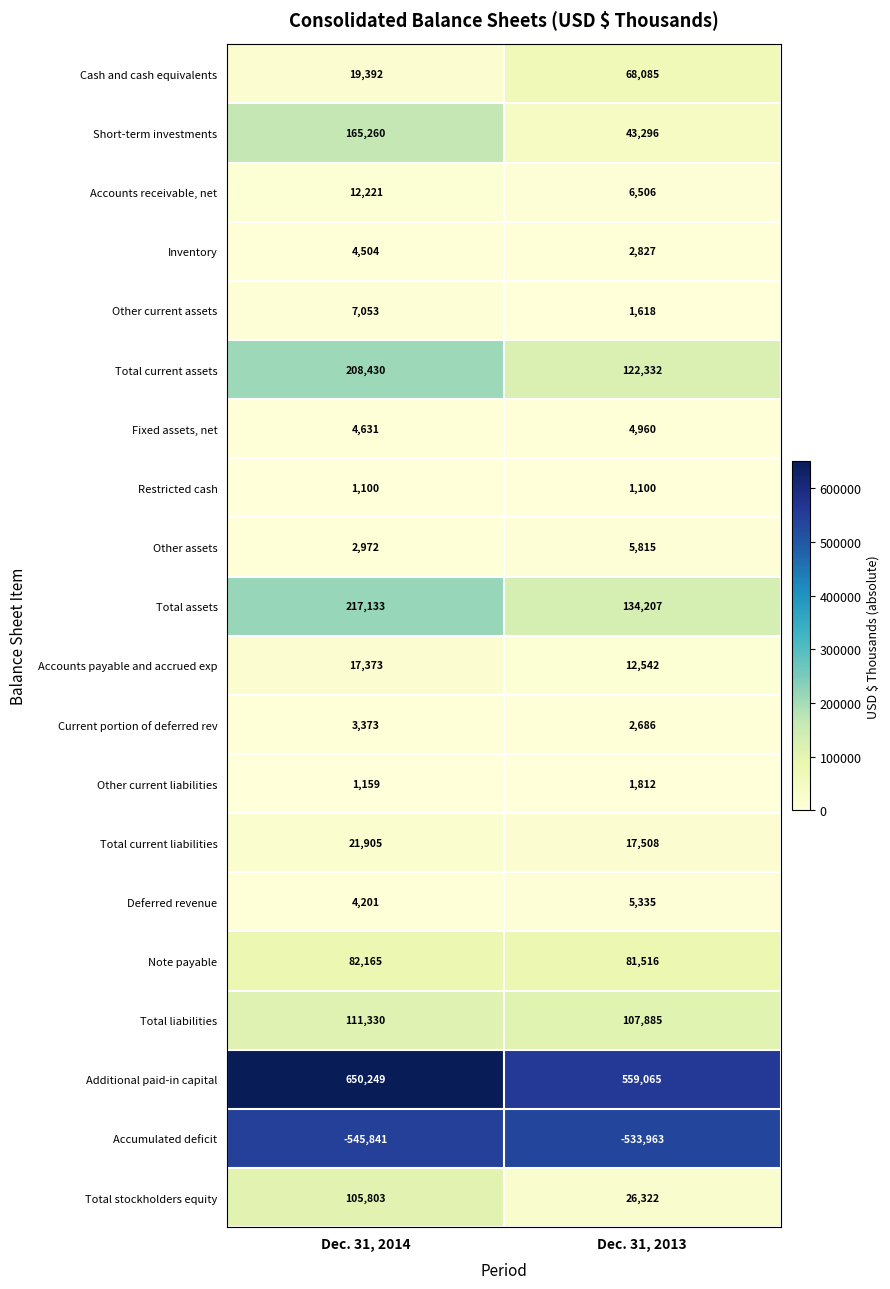

What is the spread (max minus min) of values at Dec. 31, 2013?

1093028